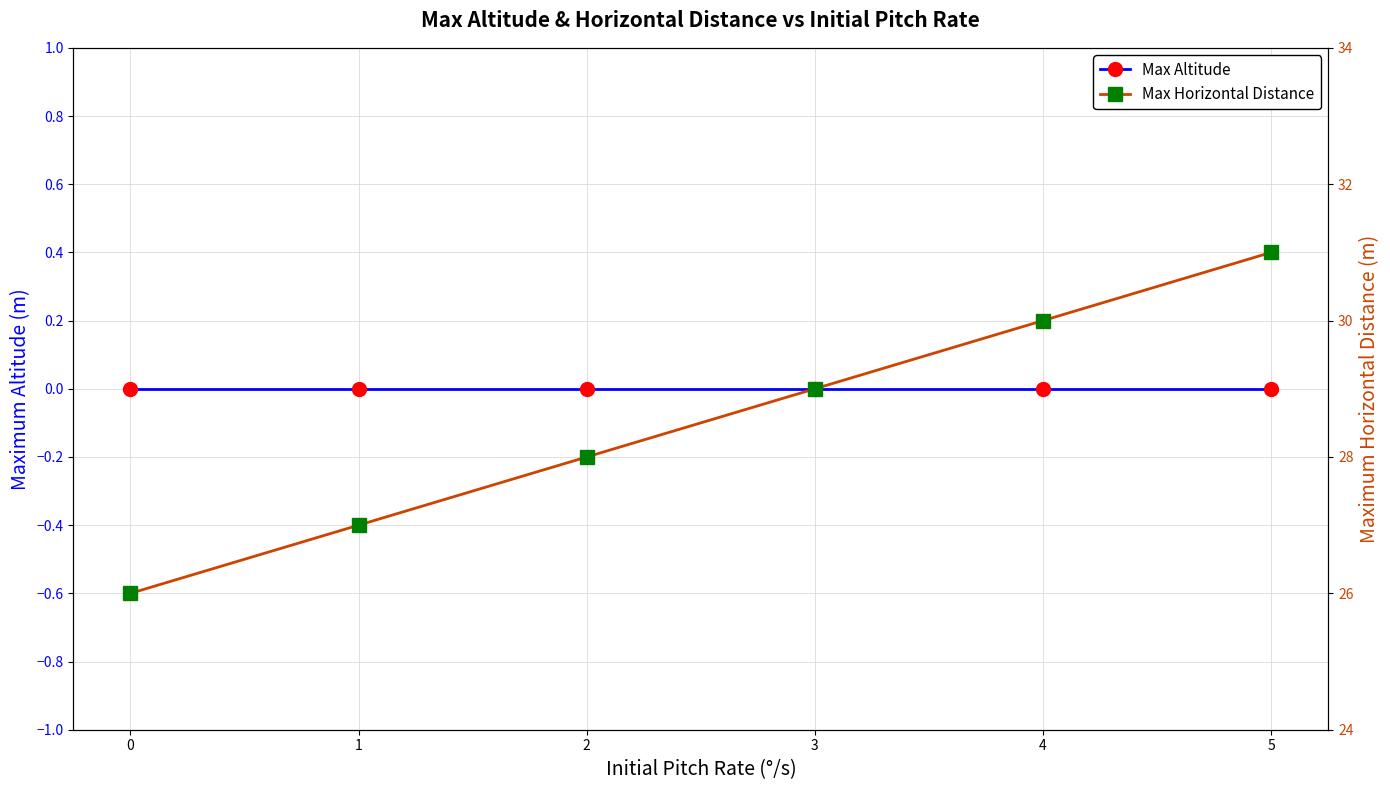

At which category is the sum across all series the highest?

5